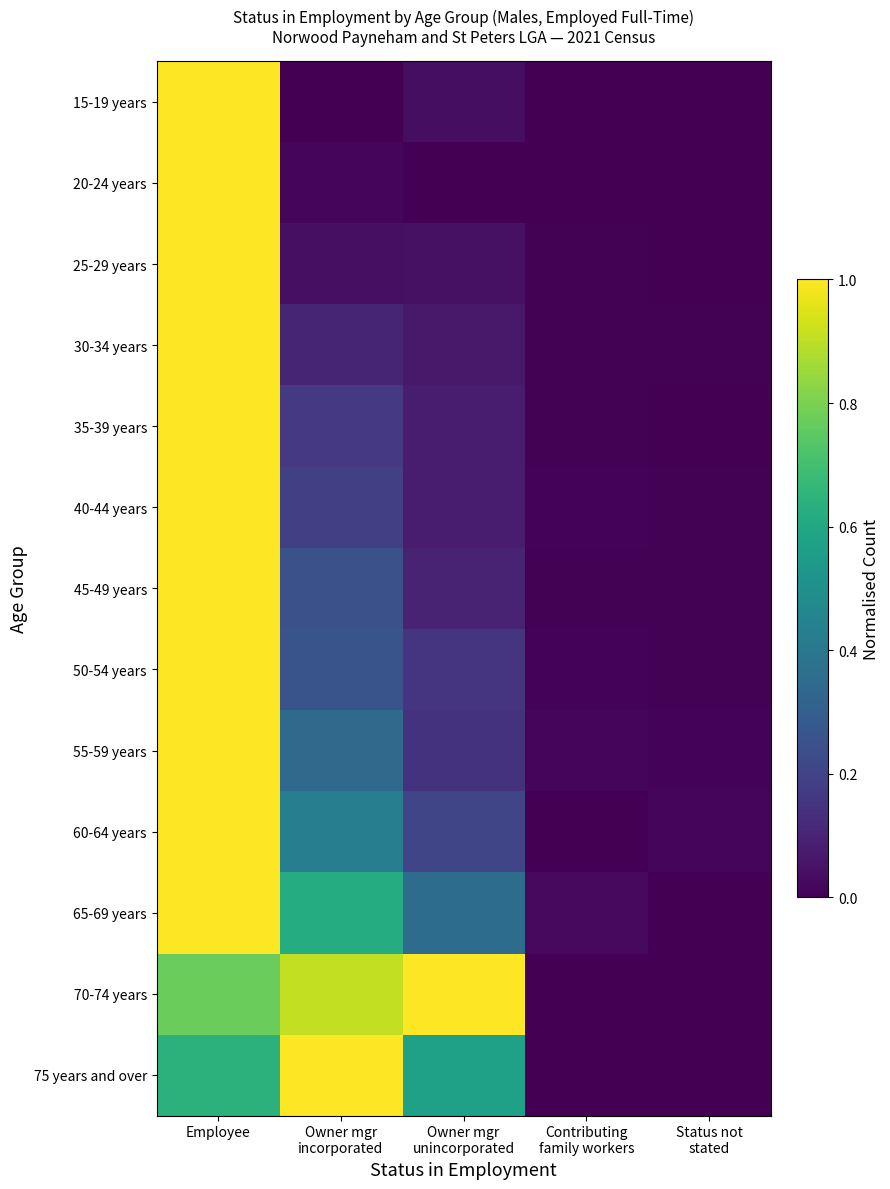

Reading right to left, transcribe all the data shown in this chart.

15-19 years: Status not
stated=0.0	Contributing
family workers=0.0	Owner mgr
unincorporated=0.0	Owner mgr
incorporated=0.0	Employee=1.0
20-24 years: Status not
stated=0.0	Contributing
family workers=0.0	Owner mgr
unincorporated=0.0	Owner mgr
incorporated=0.0	Employee=1.0
25-29 years: Status not
stated=0.0	Contributing
family workers=0.0	Owner mgr
unincorporated=0.0	Owner mgr
incorporated=0.0	Employee=1.0
30-34 years: Status not
stated=0.0	Contributing
family workers=0.0	Owner mgr
unincorporated=0.1	Owner mgr
incorporated=0.1	Employee=1.0
35-39 years: Status not
stated=0.0	Contributing
family workers=0.0	Owner mgr
unincorporated=0.1	Owner mgr
incorporated=0.2	Employee=1.0
40-44 years: Status not
stated=0.0	Contributing
family workers=0.0	Owner mgr
unincorporated=0.1	Owner mgr
incorporated=0.2	Employee=1.0
45-49 years: Status not
stated=0.0	Contributing
family workers=0.0	Owner mgr
unincorporated=0.1	Owner mgr
incorporated=0.2	Employee=1.0
50-54 years: Status not
stated=0.0	Contributing
family workers=0.0	Owner mgr
unincorporated=0.2	Owner mgr
incorporated=0.3	Employee=1.0
55-59 years: Status not
stated=0.0	Contributing
family workers=0.0	Owner mgr
unincorporated=0.1	Owner mgr
incorporated=0.3	Employee=1.0
60-64 years: Status not
stated=0.0	Contributing
family workers=0.0	Owner mgr
unincorporated=0.2	Owner mgr
incorporated=0.4	Employee=1.0
65-69 years: Status not
stated=0.0	Contributing
family workers=0.0	Owner mgr
unincorporated=0.4	Owner mgr
incorporated=0.6	Employee=1.0
70-74 years: Status not
stated=0.0	Contributing
family workers=0.0	Owner mgr
unincorporated=1.0	Owner mgr
incorporated=0.9	Employee=0.8
75 years and over: Status not
stated=0.0	Contributing
family workers=0.0	Owner mgr
unincorporated=0.6	Owner mgr
incorporated=1.0	Employee=0.6